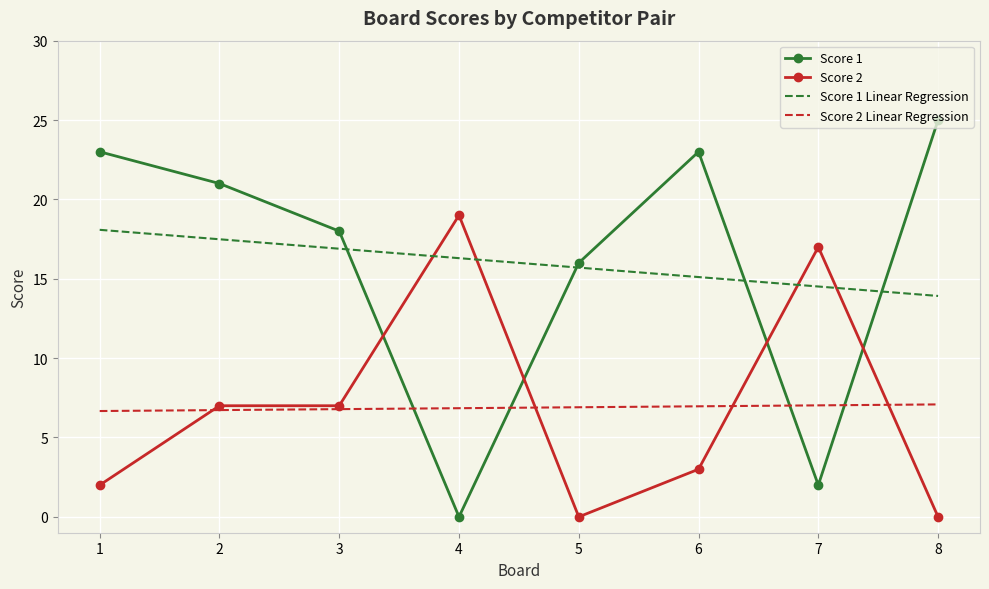

How many intersections are there between Score 1 and Score 1 Linear Regression?

4